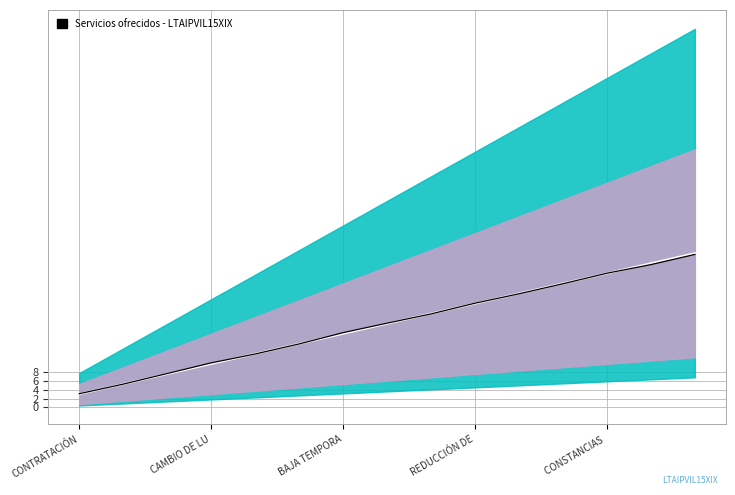

Where is Signal nearest to the value 18?

7